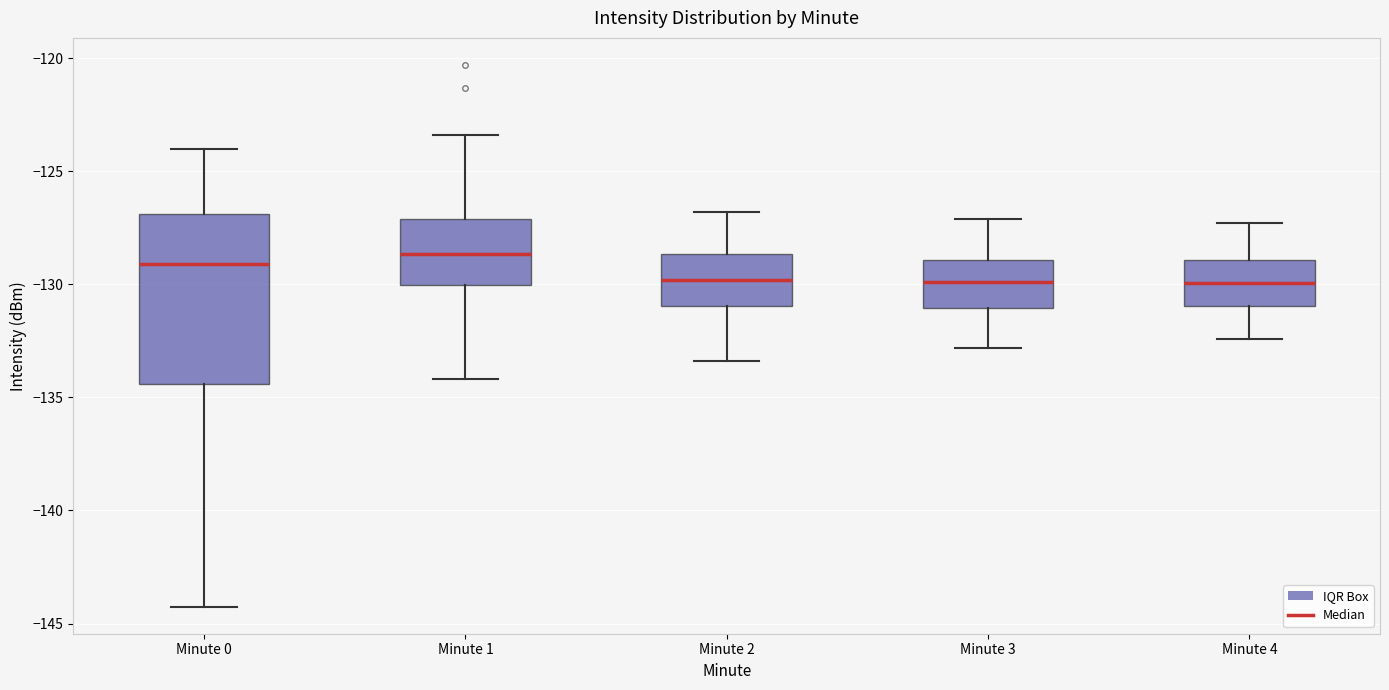

Which box is the tallest, from its lower edge to its upper edge?

Minute 0